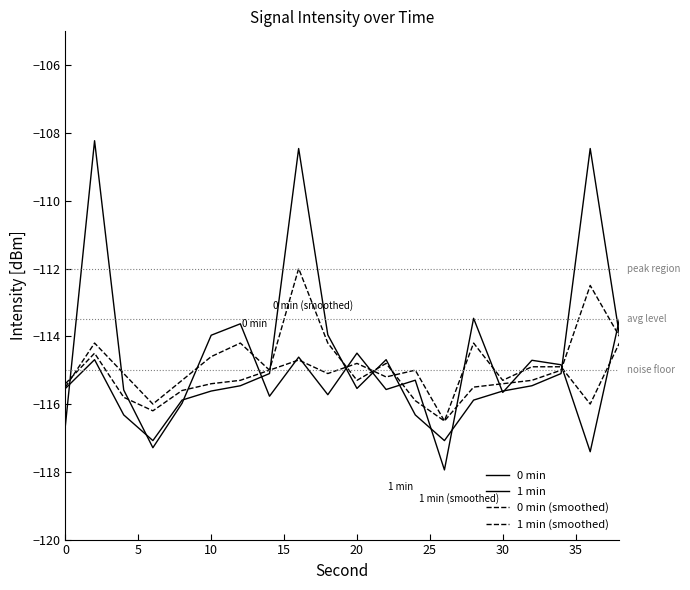

Reading right to left, transcribe all the data shown in this chart.

0 min: -113.5	-117.4	-114.8	-114.7	-115.7	-113.5	-117.9	-115.3	-115.6	-114.5	-115.7	-114.6	-115.8	-113.6	-114.0	-116.0	-117.3	-115.6	-108.2	-116.6
1 min: -114.0	-108.5	-115.1	-115.5	-115.6	-115.9	-117.1	-116.3	-114.7	-115.5	-114.0	-108.5	-115.1	-115.5	-115.6	-115.9	-117.1	-116.3	-114.7	-115.5
0 min (smoothed): -114.2	-116.0	-114.9	-114.9	-115.3	-114.2	-116.5	-115.0	-115.2	-114.8	-115.1	-114.7	-115.0	-114.2	-114.6	-115.3	-116.0	-115.1	-114.2	-115.5
1 min (smoothed): -114.0	-112.5	-115.0	-115.3	-115.4	-115.5	-116.5	-115.9	-114.8	-115.3	-114.2	-112.0	-115.0	-115.3	-115.4	-115.6	-116.2	-115.8	-114.5	-115.4